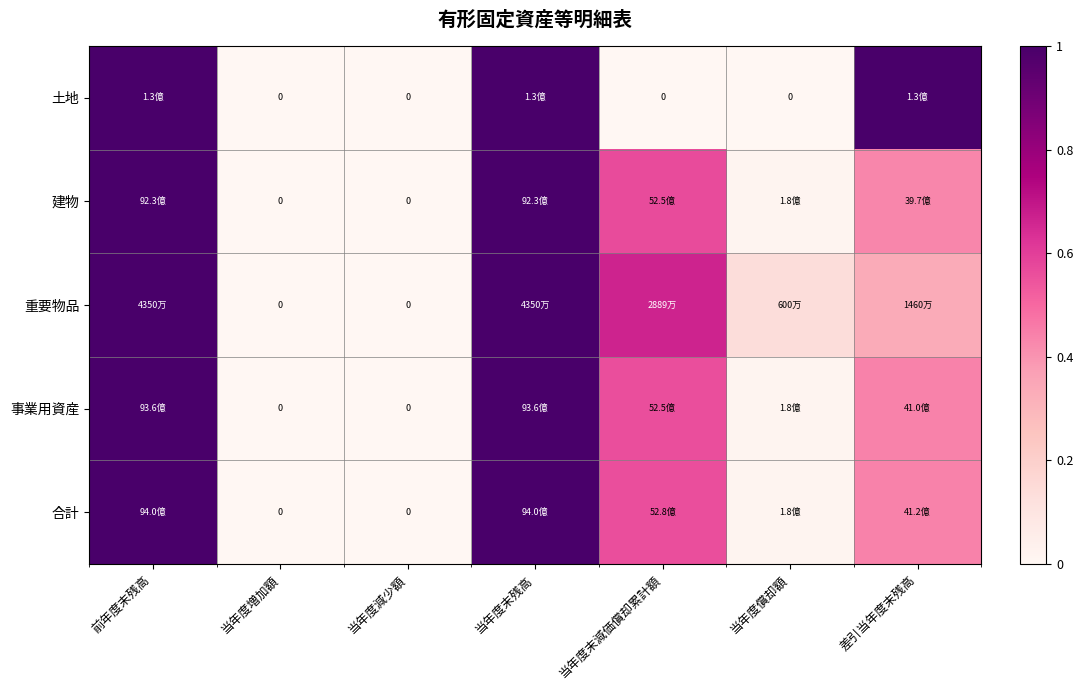

At which category is the sum across all series the highest?

前年度末残高